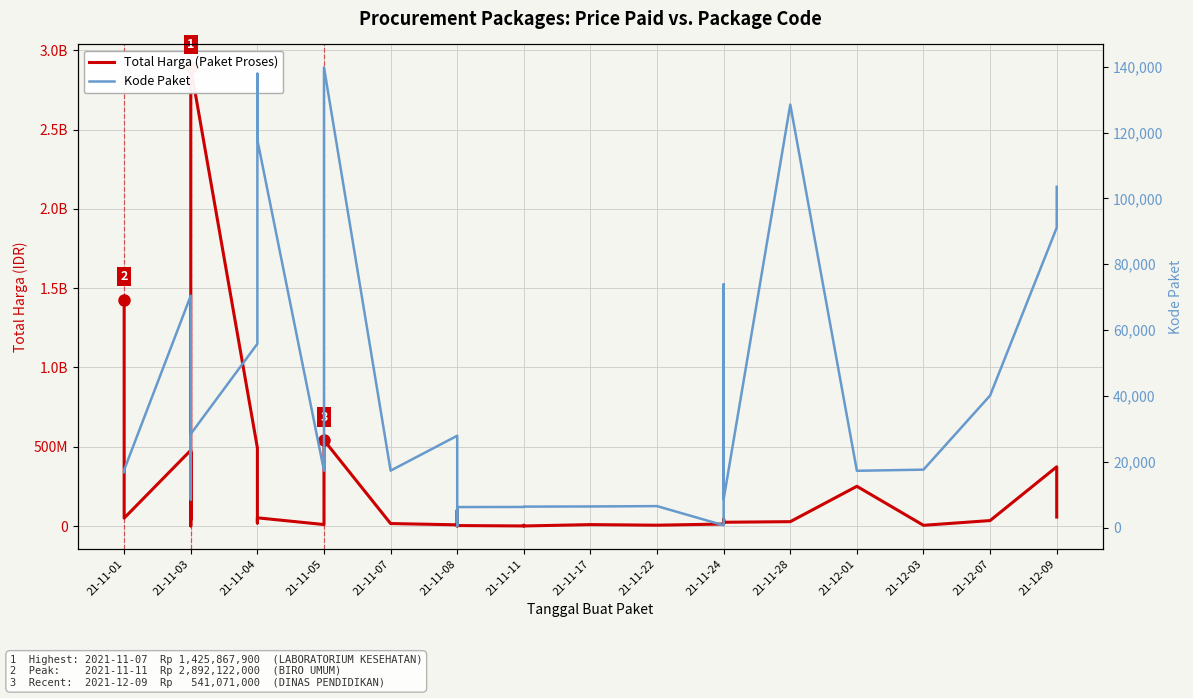

At which label does Total Harga (Paket Proses) first exceed 27412000?

21-11-01